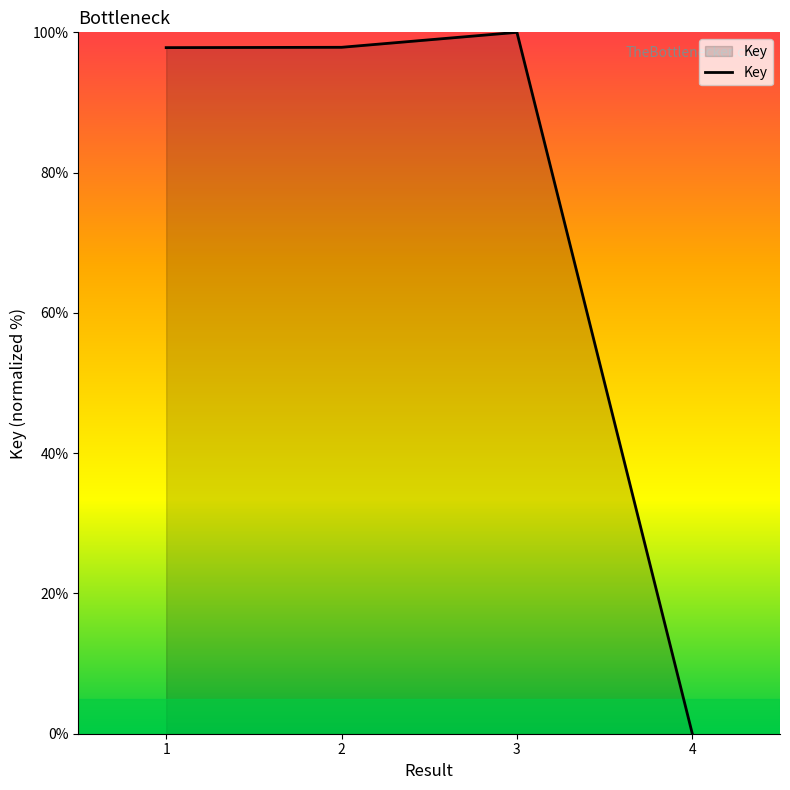

How many interior local peaks (higher than both neighbors) does the data have?

1